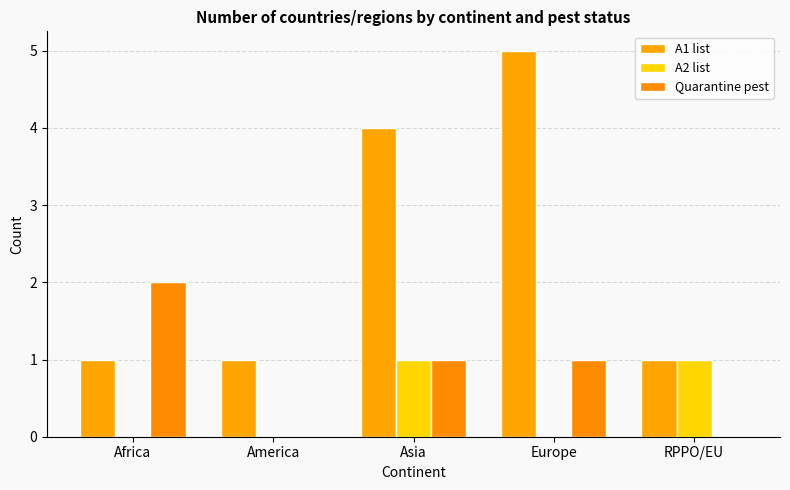

What is the difference between the maximum and minimum values in the A1 list series?

4